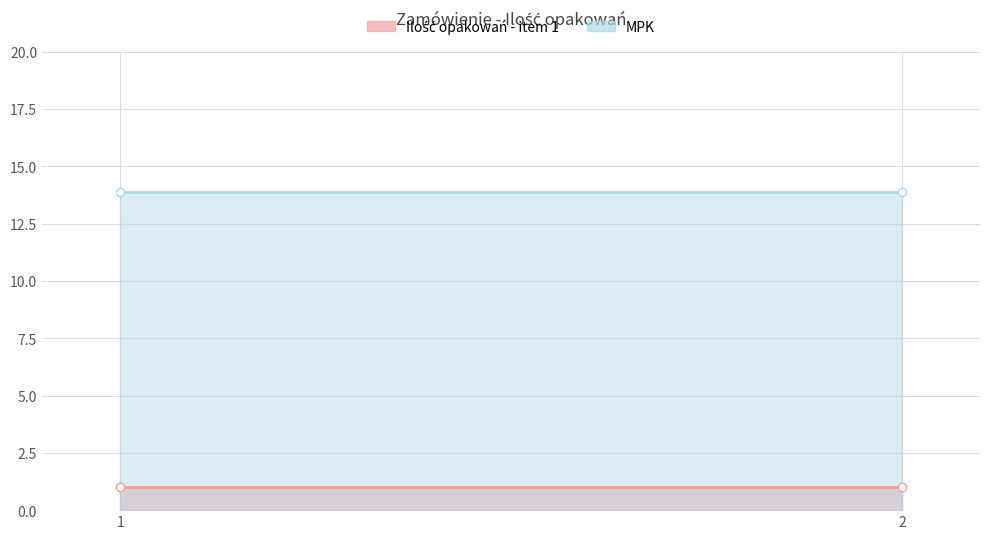

List the series in order of their peak value, lowest first.

Ilość opakowań - item 1, MPK